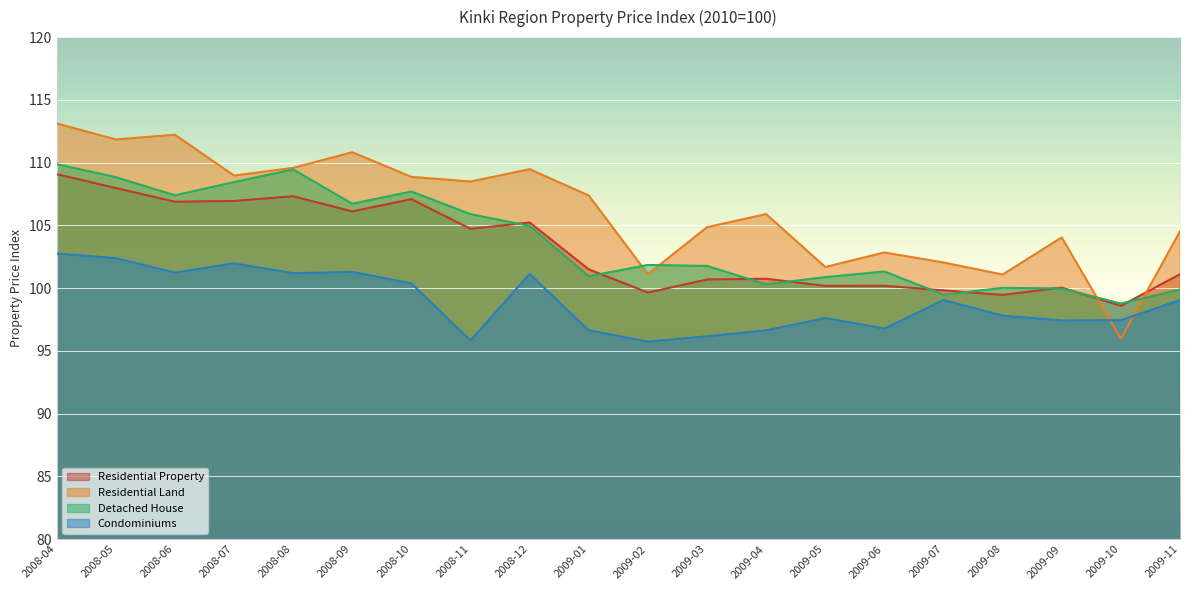

What is the sum of the Detached House values at 2009-05 and 2008-11?

206.8